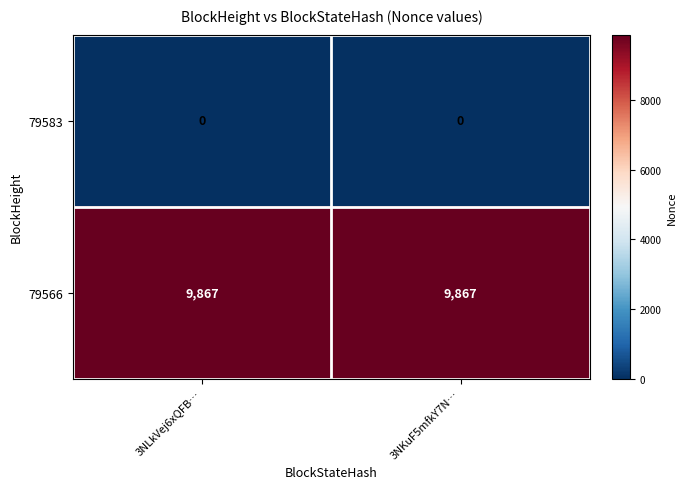

At how many categories does at least one series exceed 4977?

2